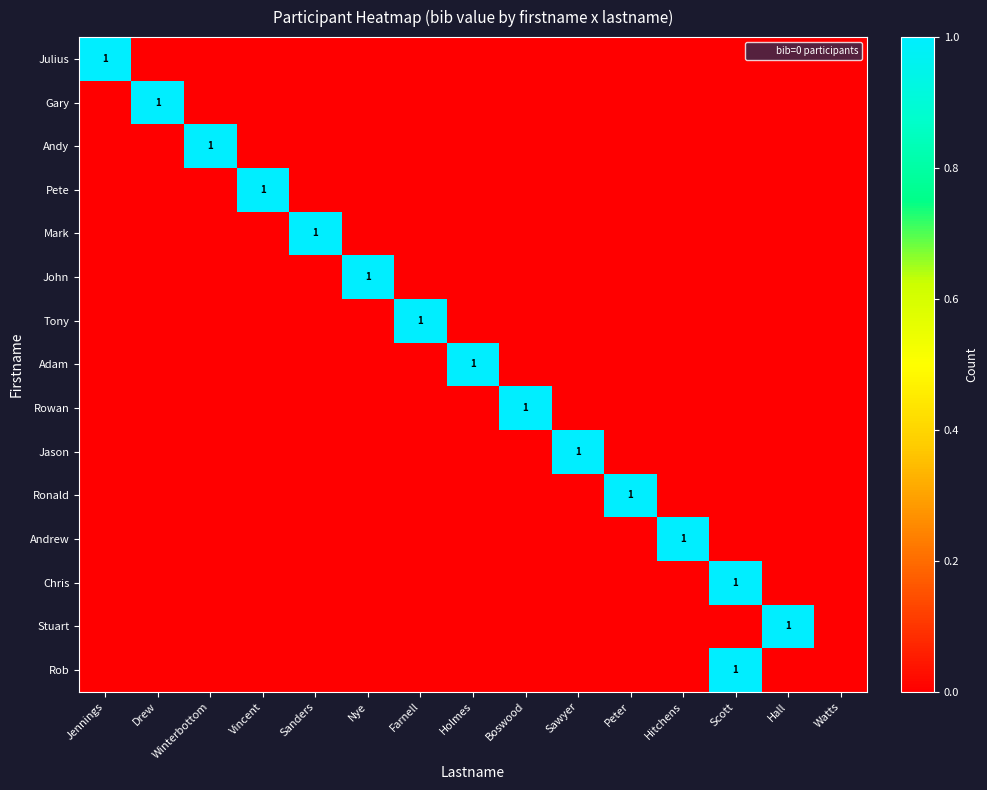

Which category has the highest value across all series?

Jennings